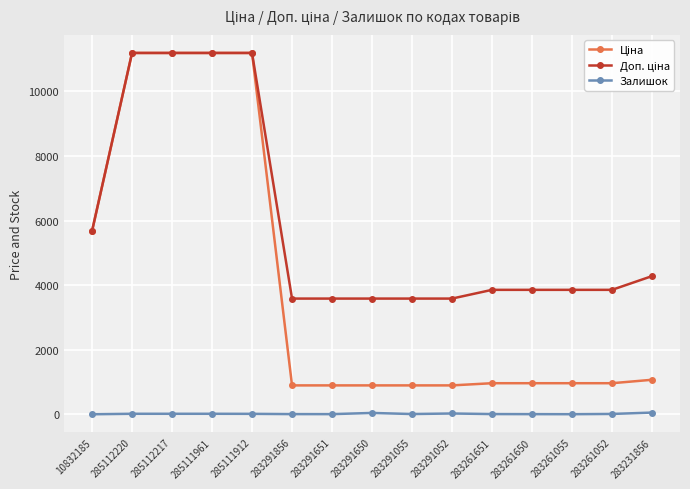

At how many categories does at least one series exceed 9477?

4